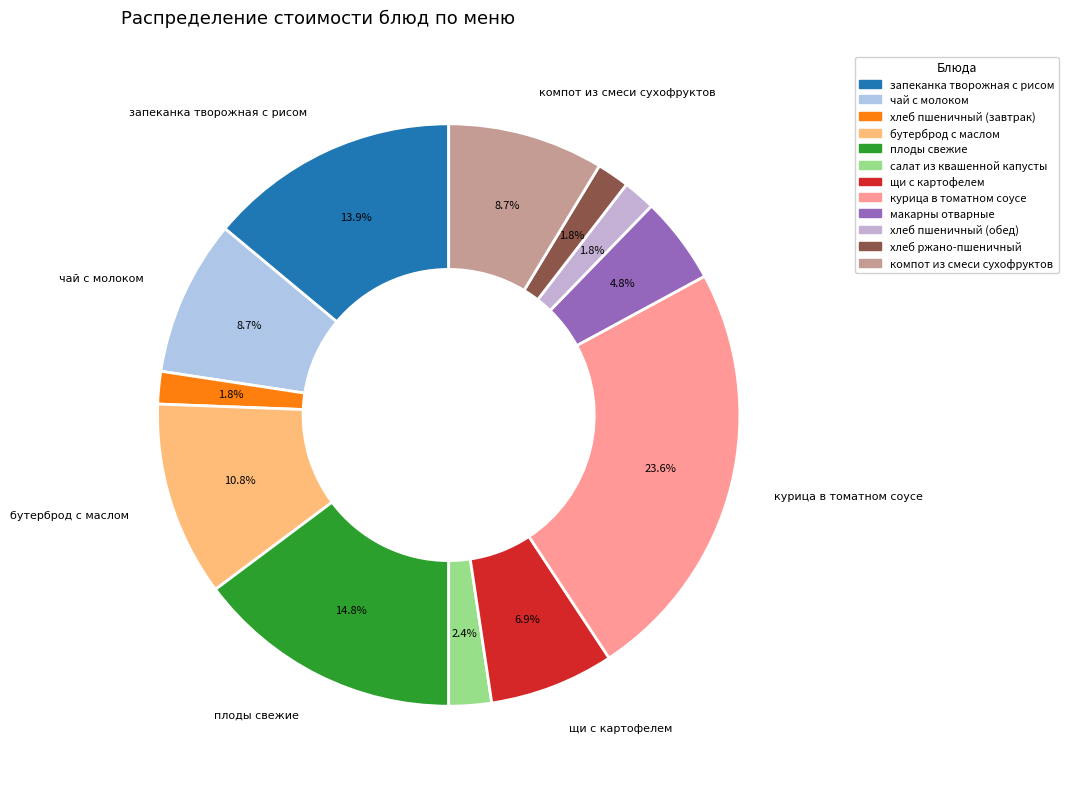

What percentage is the хлеб пшеничный (обед) slice, to the nearest percent?

2%